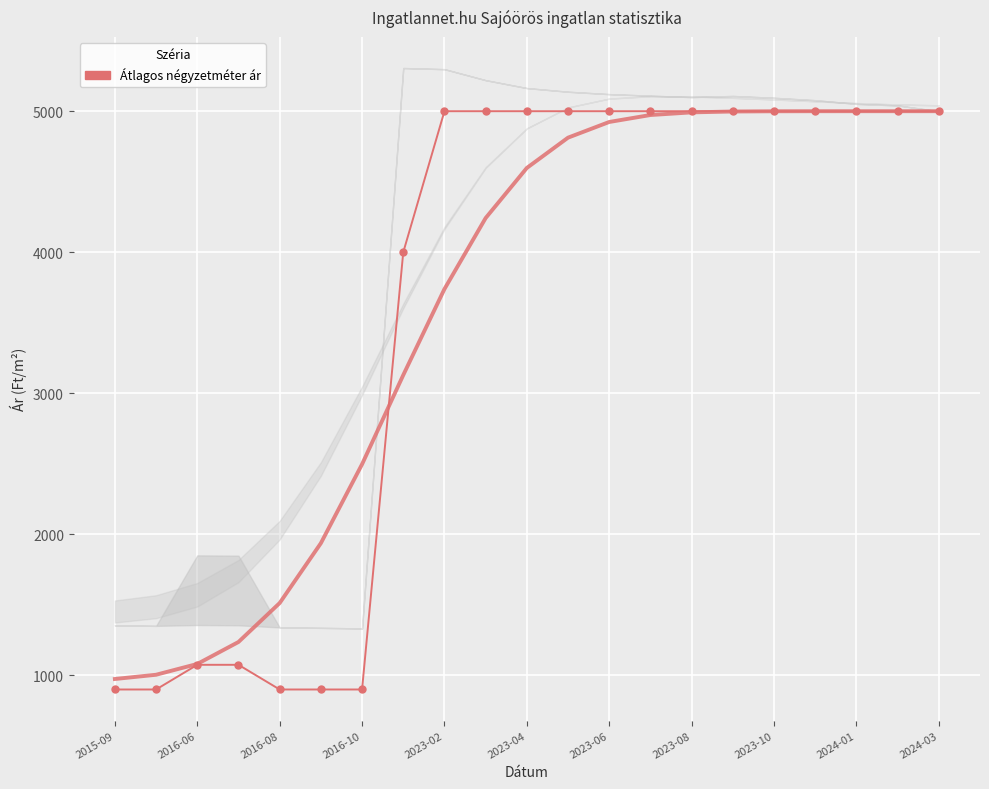

Which category has the highest value across all series?

2023-02